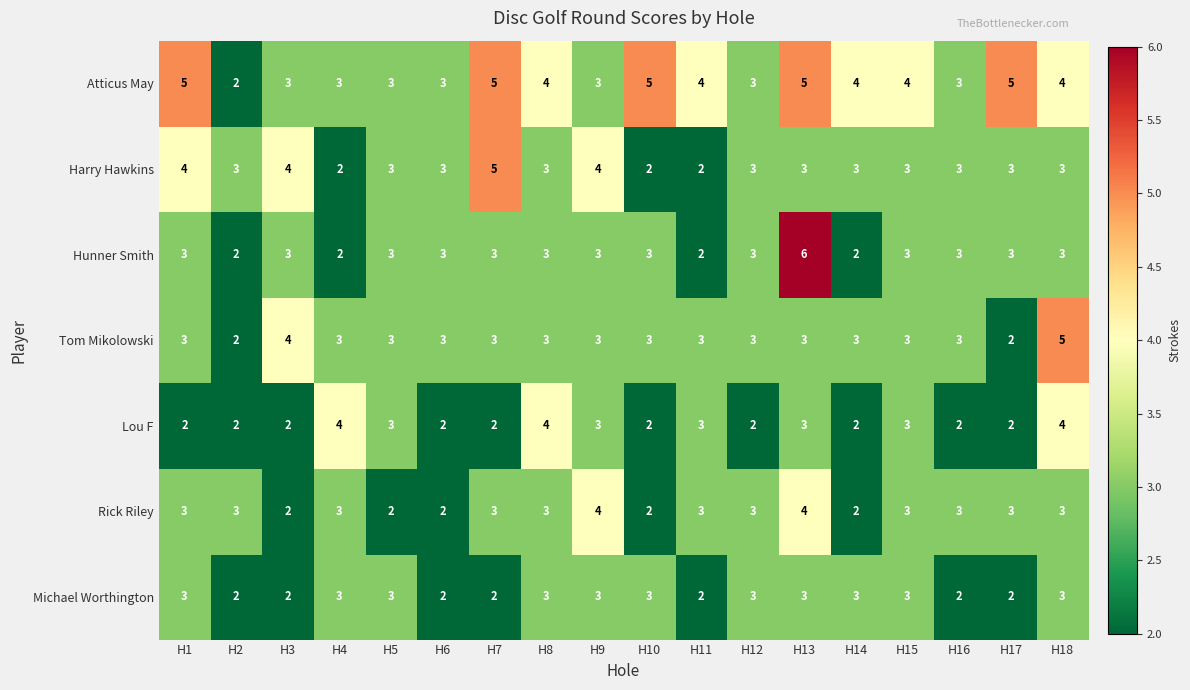

Read the Lou F value at H4.

4